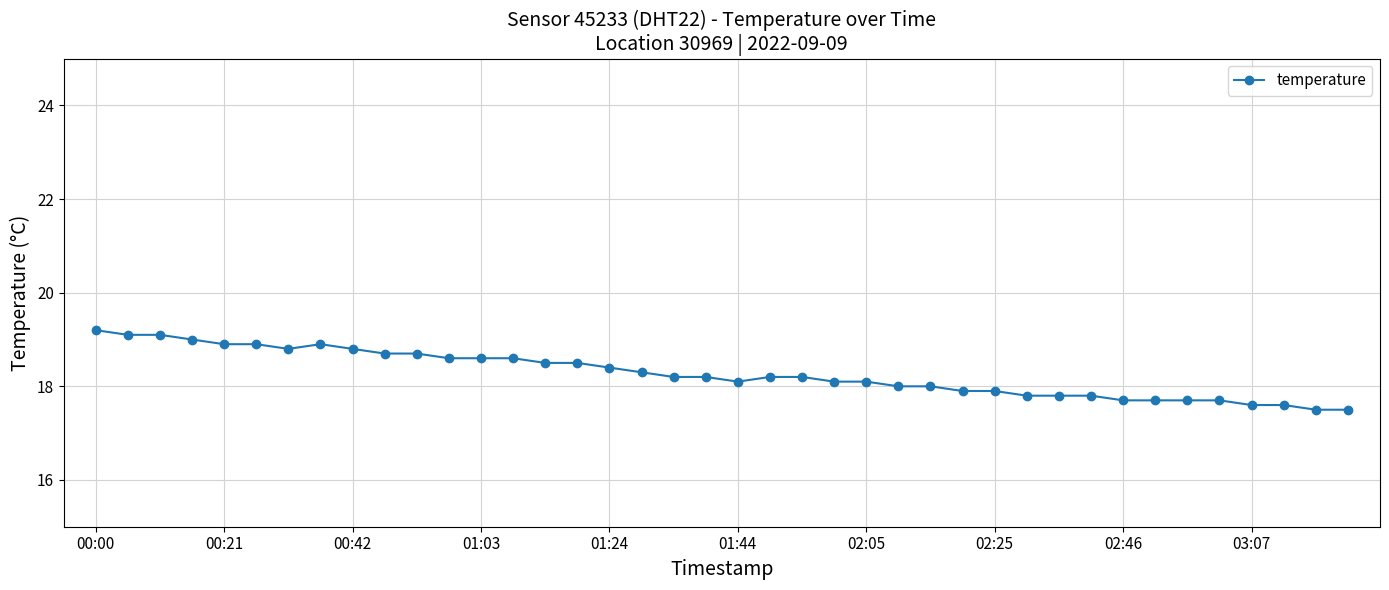

Does the chart display data point markers on the line(s)?

Yes